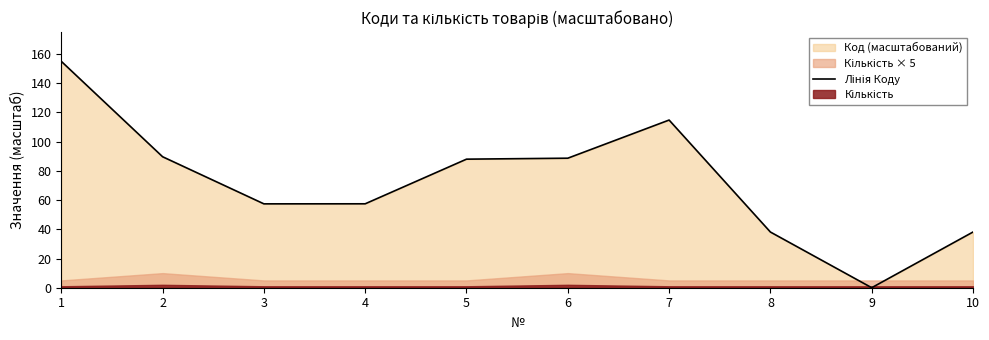

What is the value of the 10th point from the left?

38.1